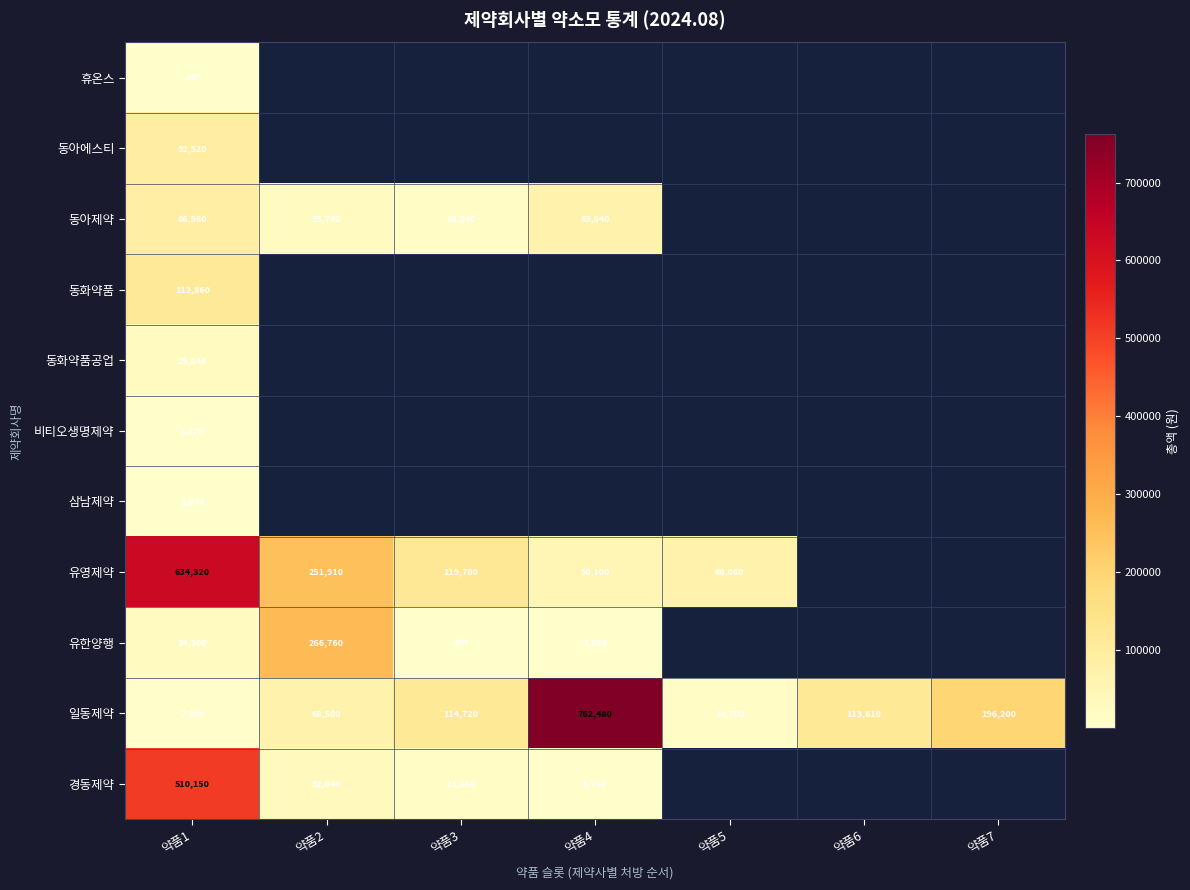

Read the 일동제약 value at 약품4, to the nearest 100.

762500